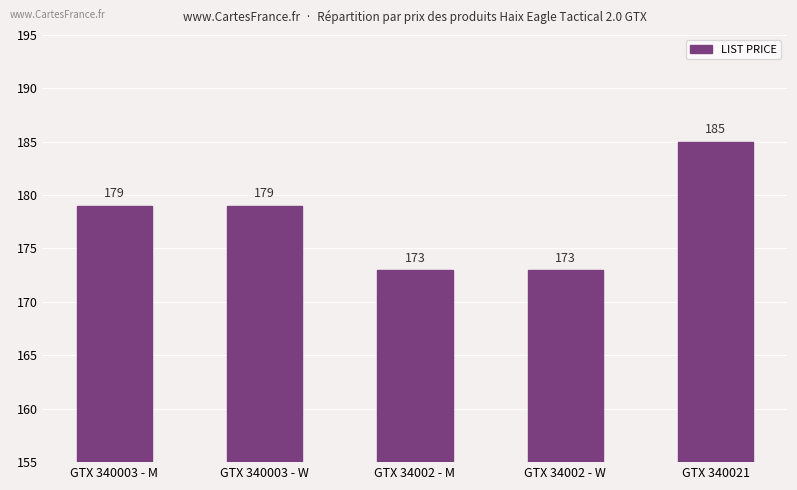

How many values are below 179?

2